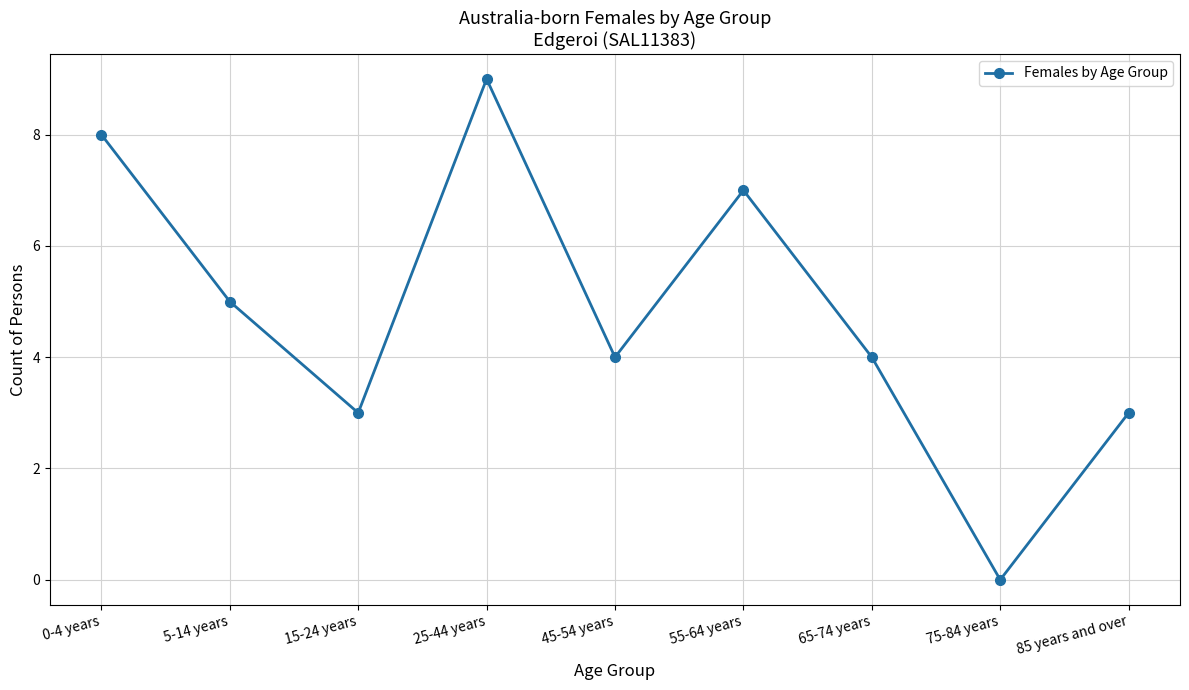

Count the number of categories in the chart.

9